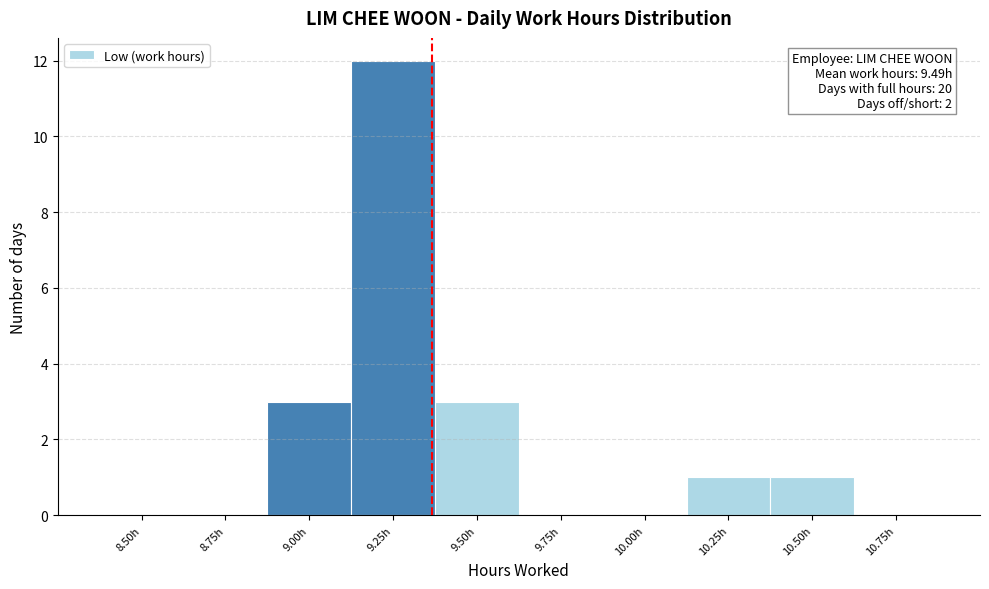

Reading right to left, extract all data points from this chart.

10.75h=0	10.50h=1	10.25h=1	10.00h=0	9.75h=0	9.50h=3	9.25h=12	9.00h=3	8.75h=0	8.50h=0